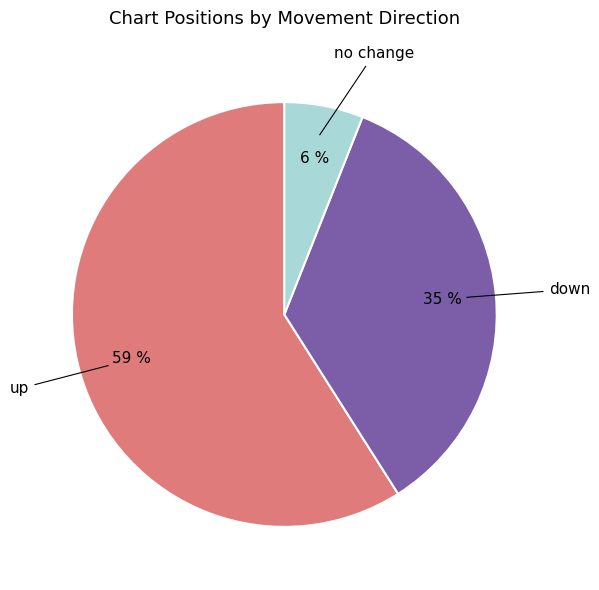

Combined, do up and down account for over 50%?

Yes